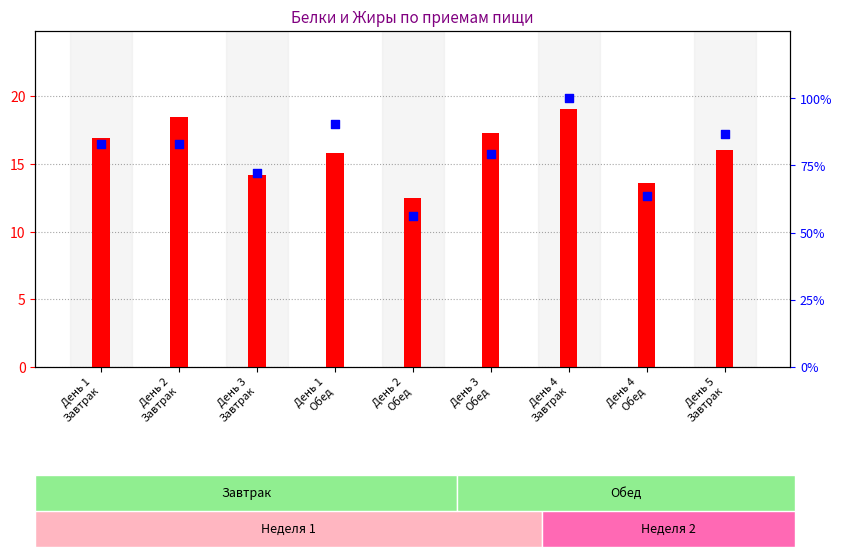

At which category is the sum across all series the highest?

День 4
Завтрак